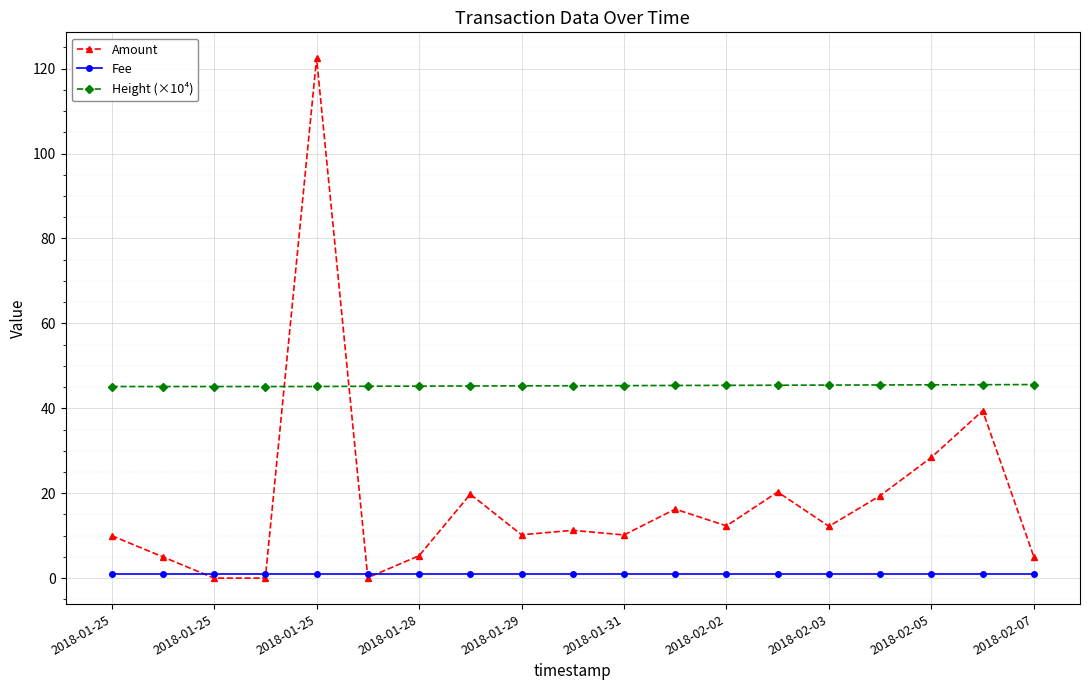

How many times do Height (×10⁴) and Amount cross each other?

2